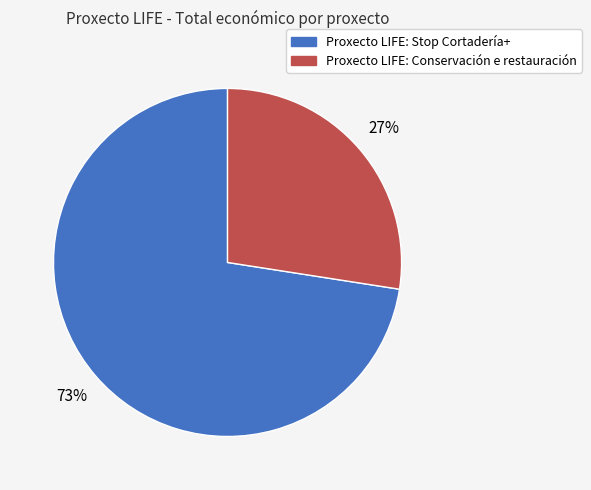

Is the sum of Proxecto LIFE: Conservación e restauración and Proxecto LIFE: Stop Cortadería+ greater than half?

Yes